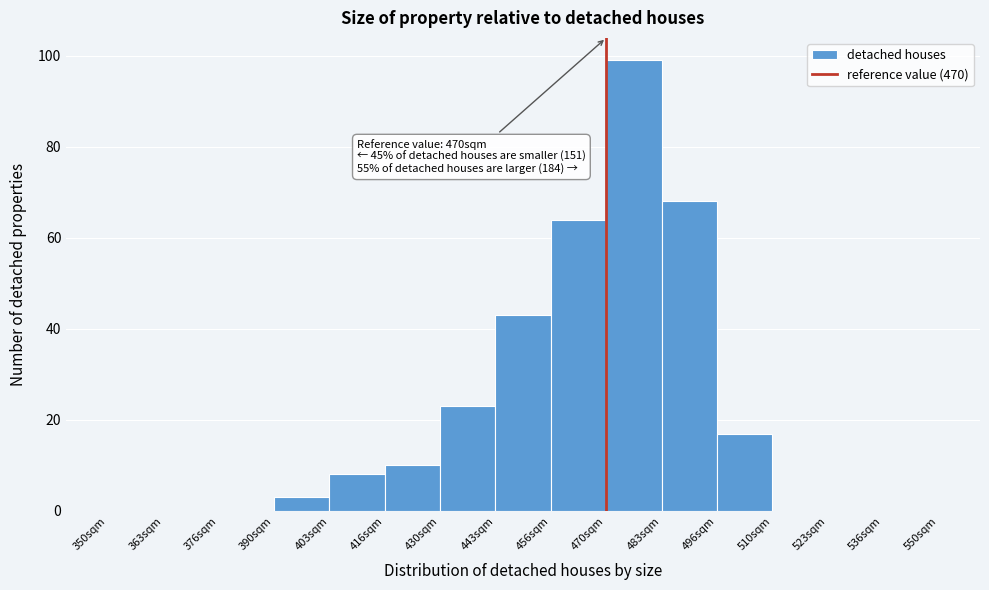

Which range on the x-axis has the tallest bar?

470 to 484